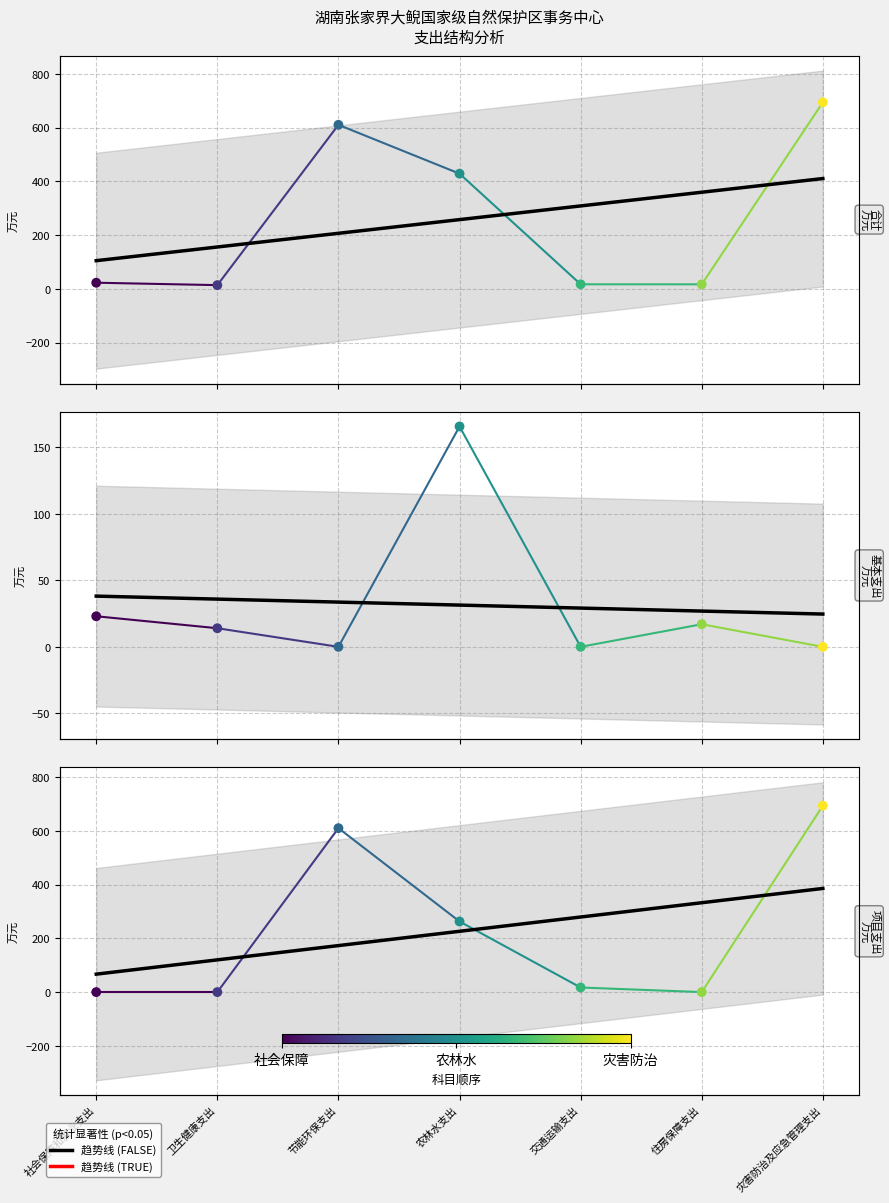

Which series has the widest spread of Y values?

项目支出